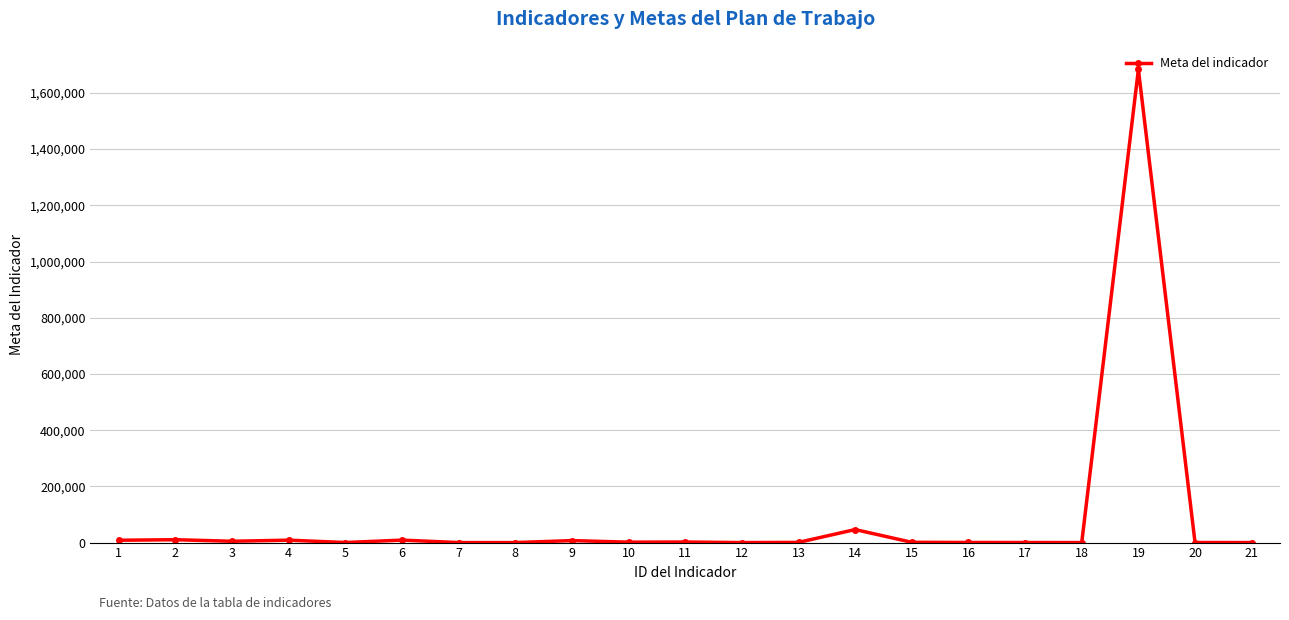

What is the difference between the maximum and minimum values?

1683364